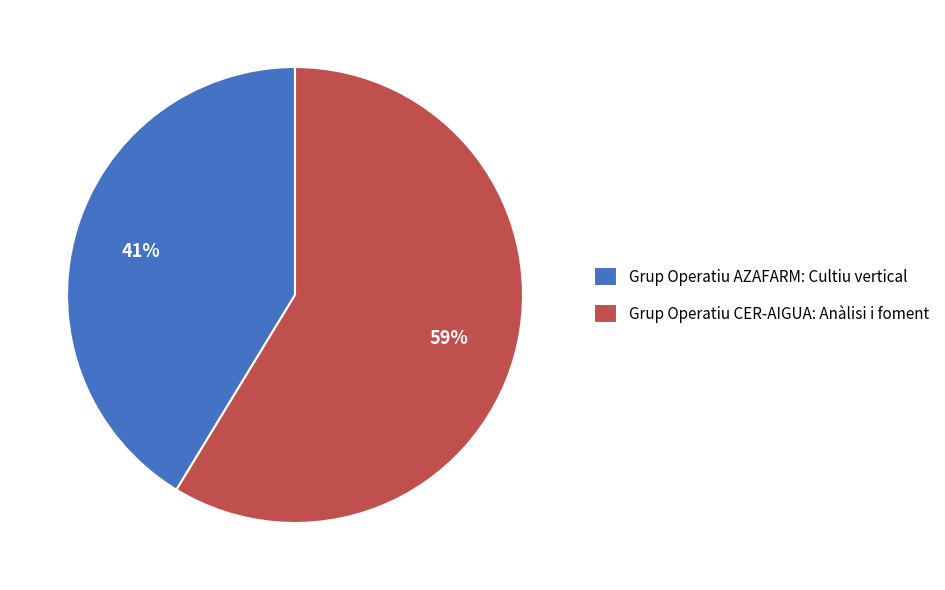

Is the sum of Grup Operatiu CER-AIGUA: Anàlisi i foment and Grup Operatiu AZAFARM: Cultiu vertical greater than half?

Yes